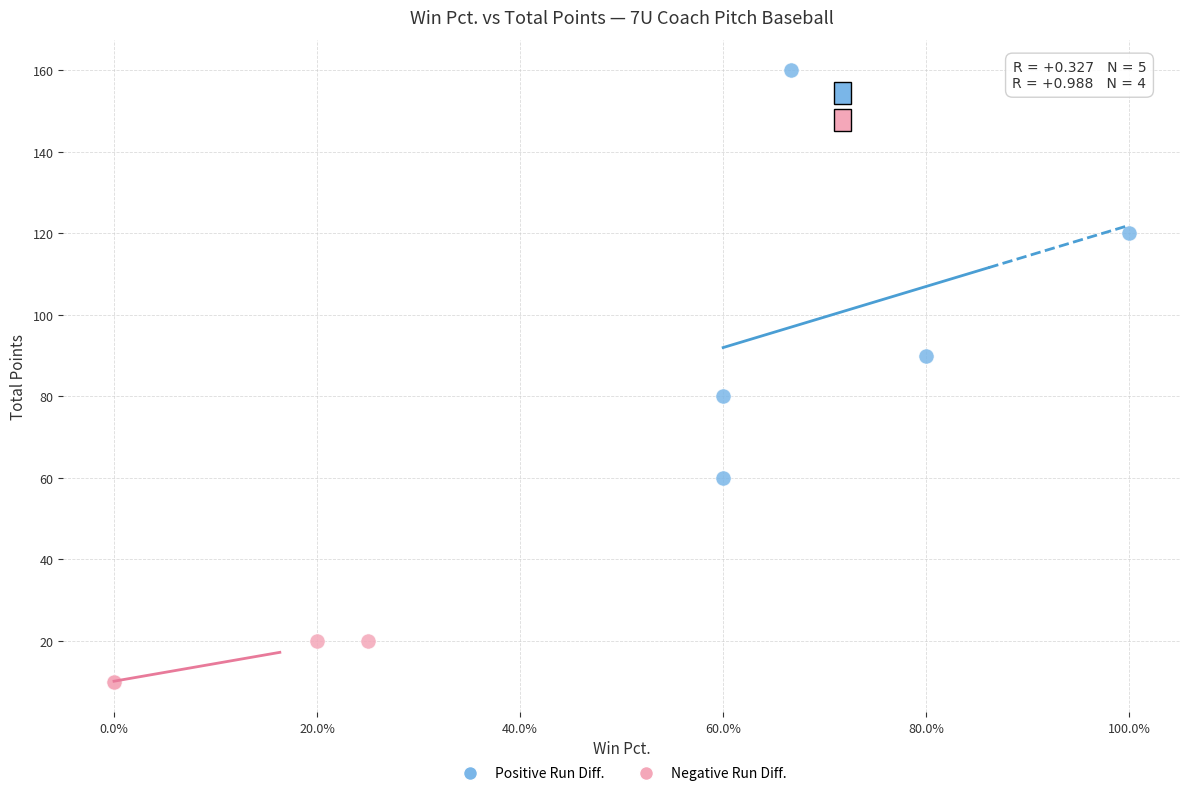

Which series reaches the maximum Y coordinate?

Positive Run Diff.